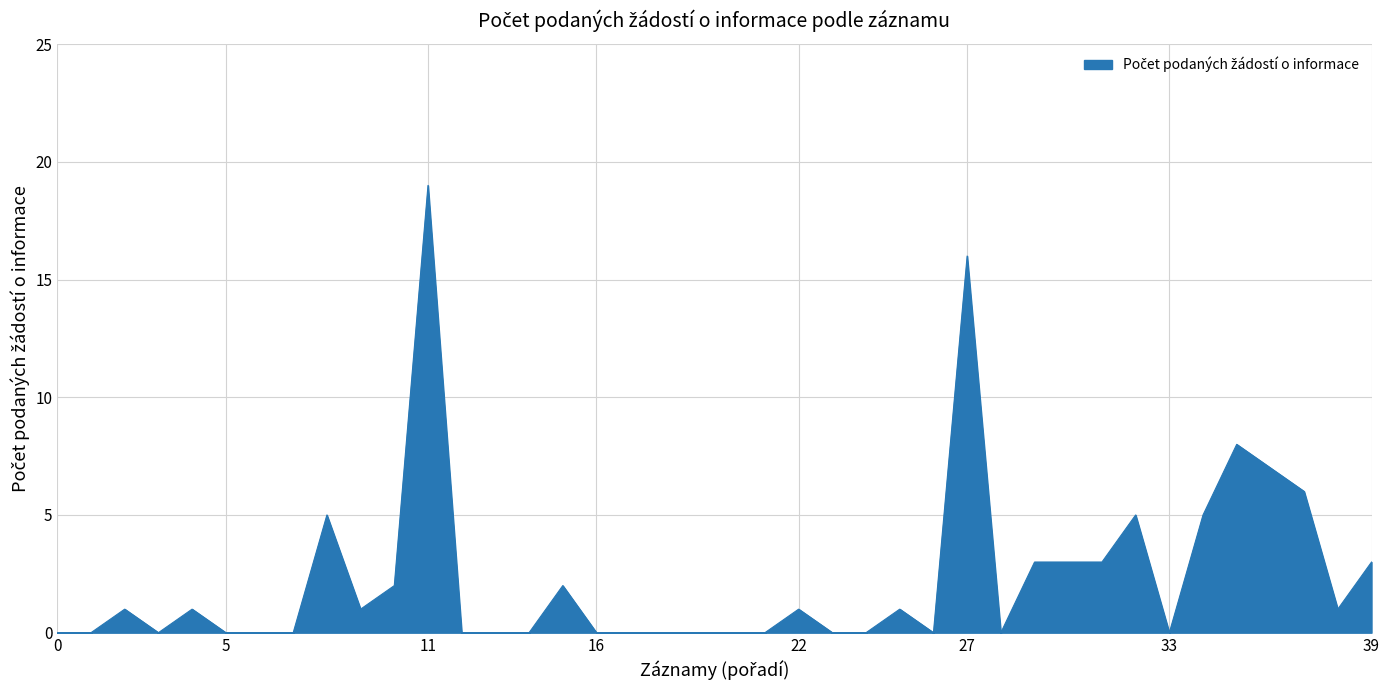

What is the greatest value displayed?

19